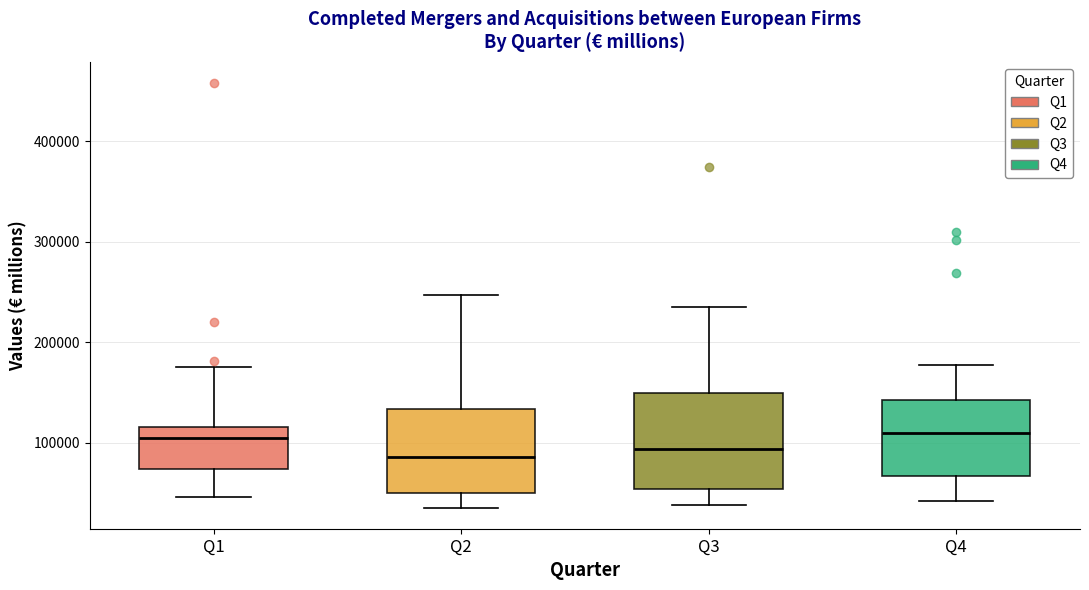

Reading left to right, transcribe this box plot: for each box, give where its median line is, the range the box spans, and where its two whiskers end, as read against the y-axis. The values are not printed on the chart, so give them approximately, as read against the axis.

Q1: median 100000, box 70000 to 120000, whiskers 50000 to 180000
Q2: median 90000, box 50000 to 130000, whiskers 40000 to 250000
Q3: median 90000, box 50000 to 150000, whiskers 40000 to 230000
Q4: median 110000, box 70000 to 140000, whiskers 40000 to 180000